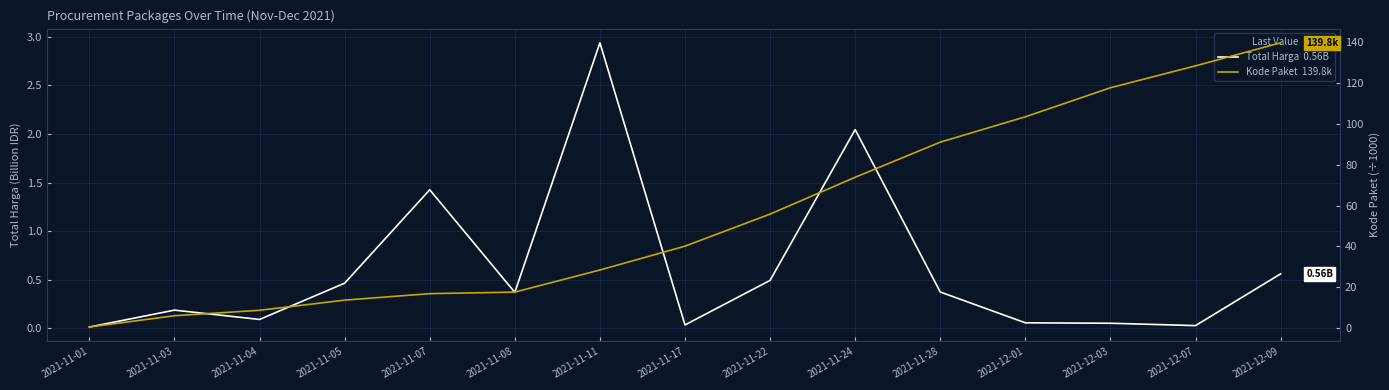

The Total Harga (Billion IDR) series shows 0.6 at 2021-11-08. True or false?

False